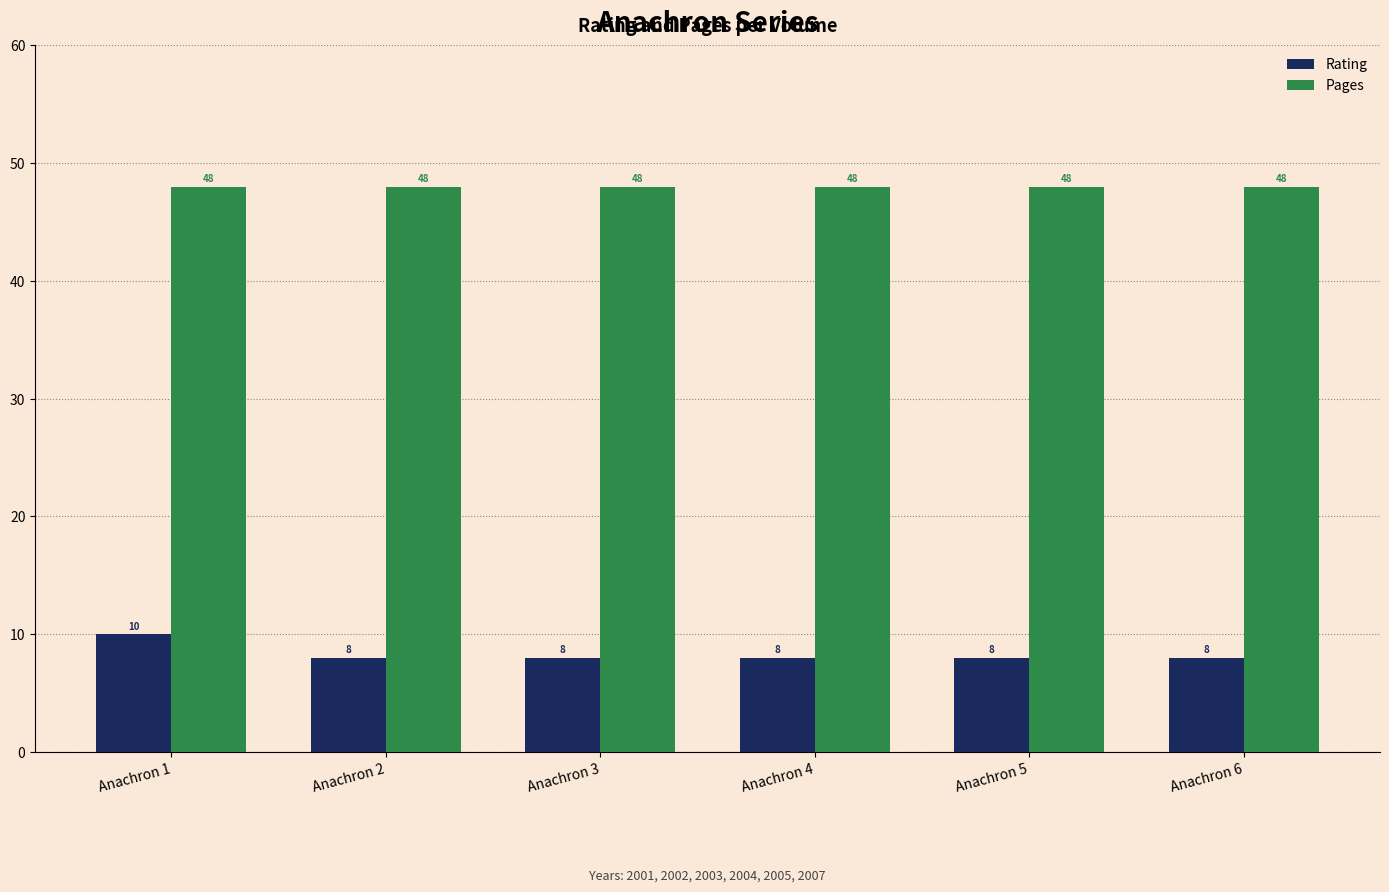

What is the sum of the Rating values at Anachron 1 and Anachron 4?

18